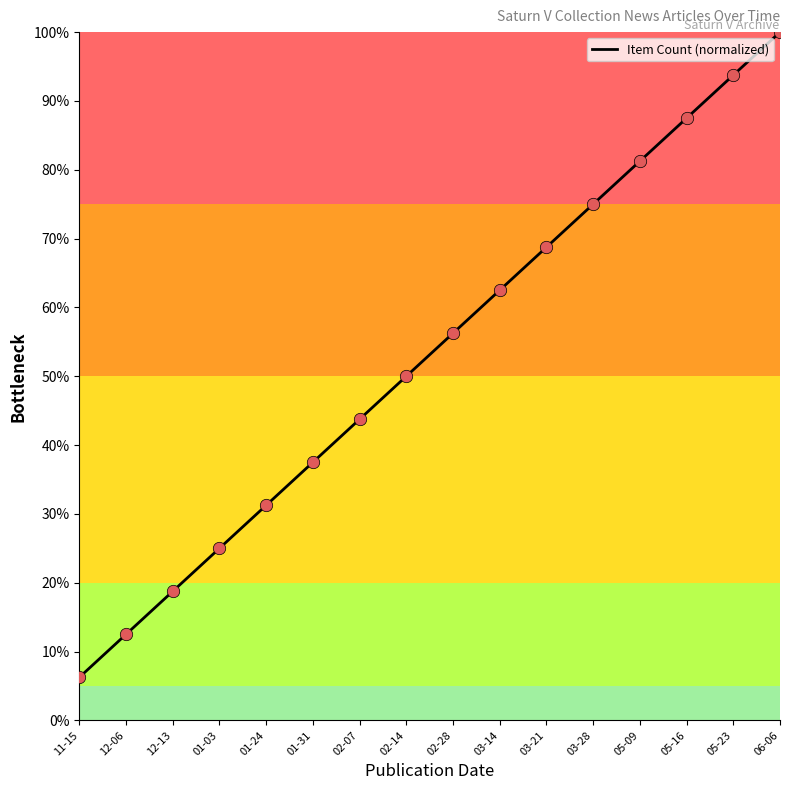

Which has a higher value, 11-15 or 05-09?

05-09